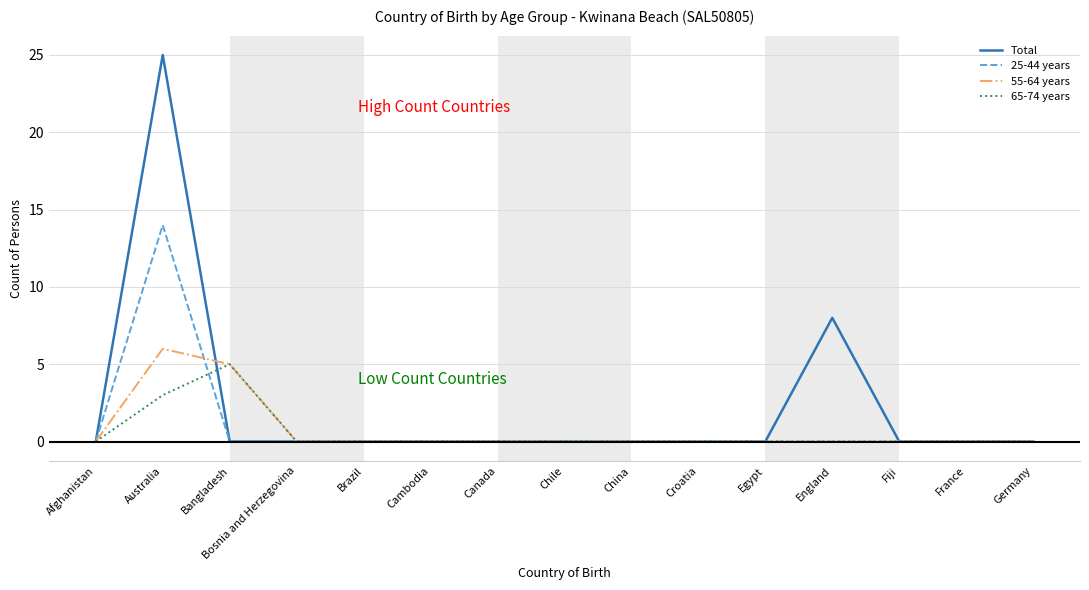

Reading left to right, list all the values displayed in this chart.

Total: 0	25	0	0	0	0	0	0	0	0	0	8	0	0	0
25-44 years: 0	14	0	0	0	0	0	0	0	0	0	0	0	0	0
55-64 years: 0	6	5	0	0	0	0	0	0	0	0	0	0	0	0
65-74 years: 0	3	5	0	0	0	0	0	0	0	0	0	0	0	0